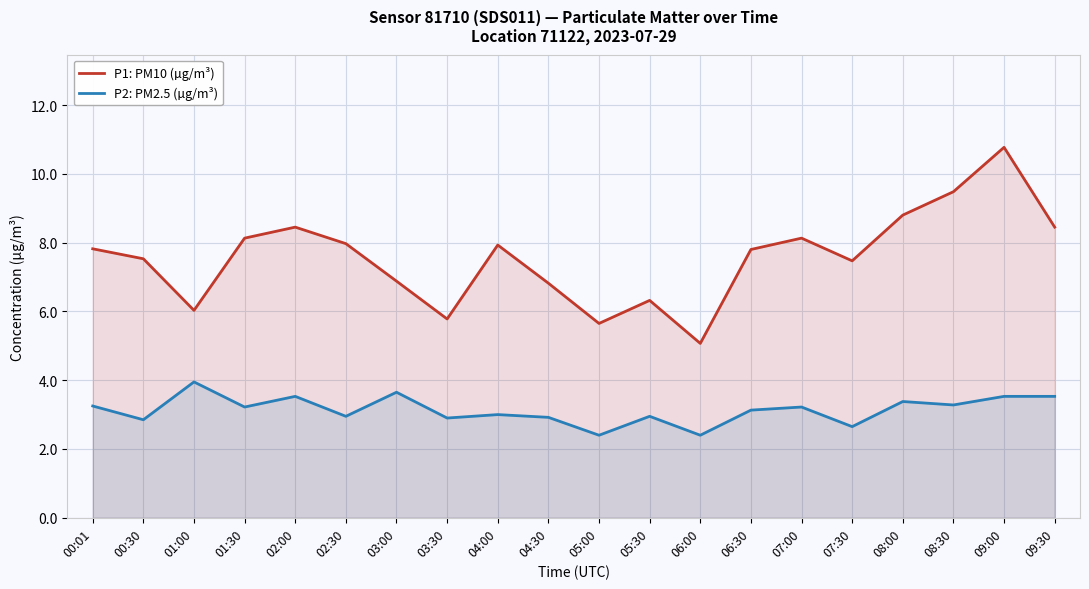

Which series changed the most between 05:30 and 08:00?

P1: PM10 (µg/m³)